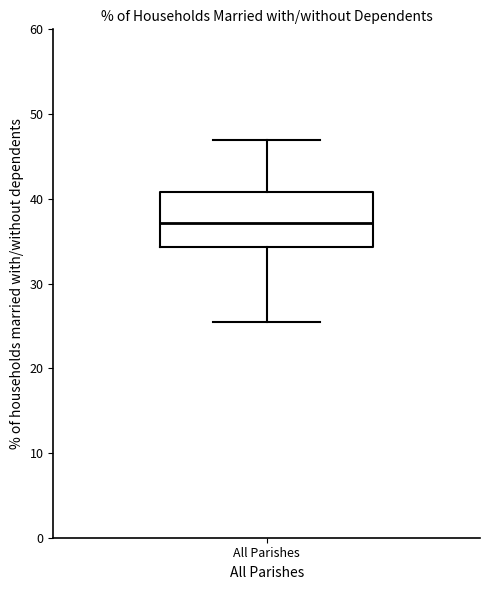

Where does the lower whisker of the box for All Parishes end on the y-axis? The values are not printed on the chart, so give them approximately, as read against the axis.

25